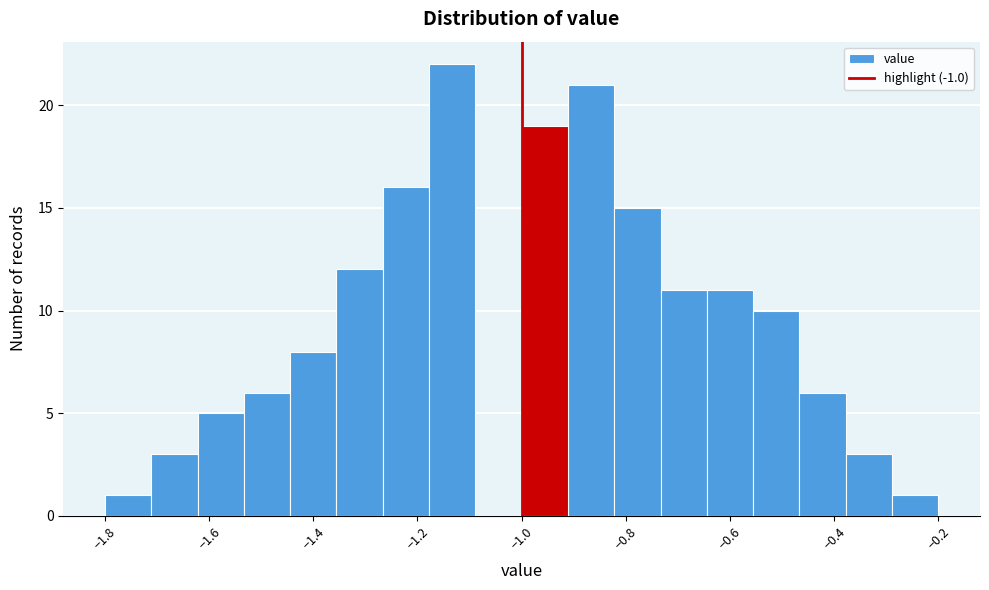

Reading left to right, list every bar in this chart as the range it spans on the x-axis followed by its height. Neither the bar edges nor the heights are printed on the chart, so give them approximately, as read against the axes.

-1.80 to -1.72: 1
-1.72 to -1.62: 3
-1.62 to -1.54: 5
-1.54 to -1.44: 6
-1.44 to -1.36: 8
-1.36 to -1.26: 12
-1.26 to -1.18: 16
-1.18 to -1.08: 22
-1.08 to -1.00: 0
-1.00 to -0.92: 19
-0.92 to -0.82: 21
-0.82 to -0.74: 15
-0.74 to -0.64: 11
-0.64 to -0.56: 11
-0.56 to -0.46: 10
-0.46 to -0.38: 6
-0.38 to -0.28: 3
-0.28 to -0.20: 1